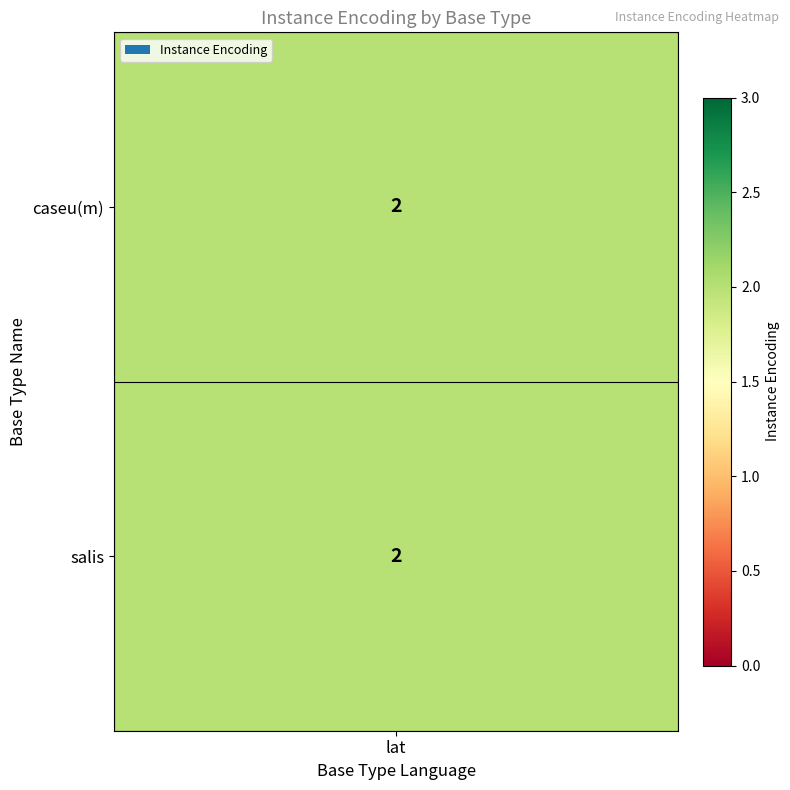

Rank the series at 0 from lowest to highest value.

caseu(m), salis